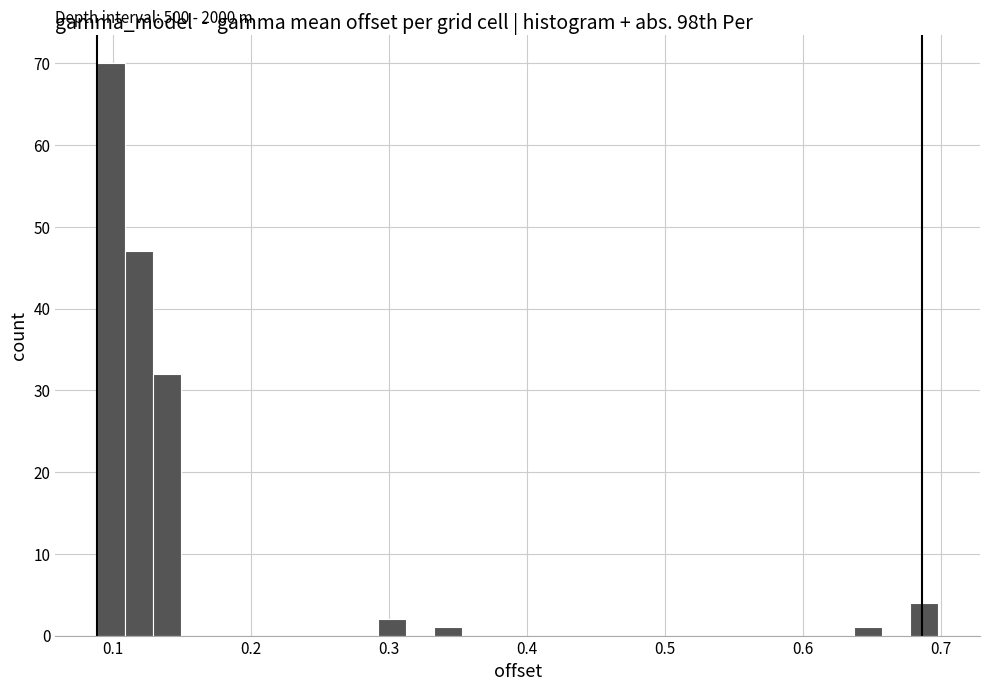

Read against the x-axis, roughly where is the centre of the tallest bar?

0.10